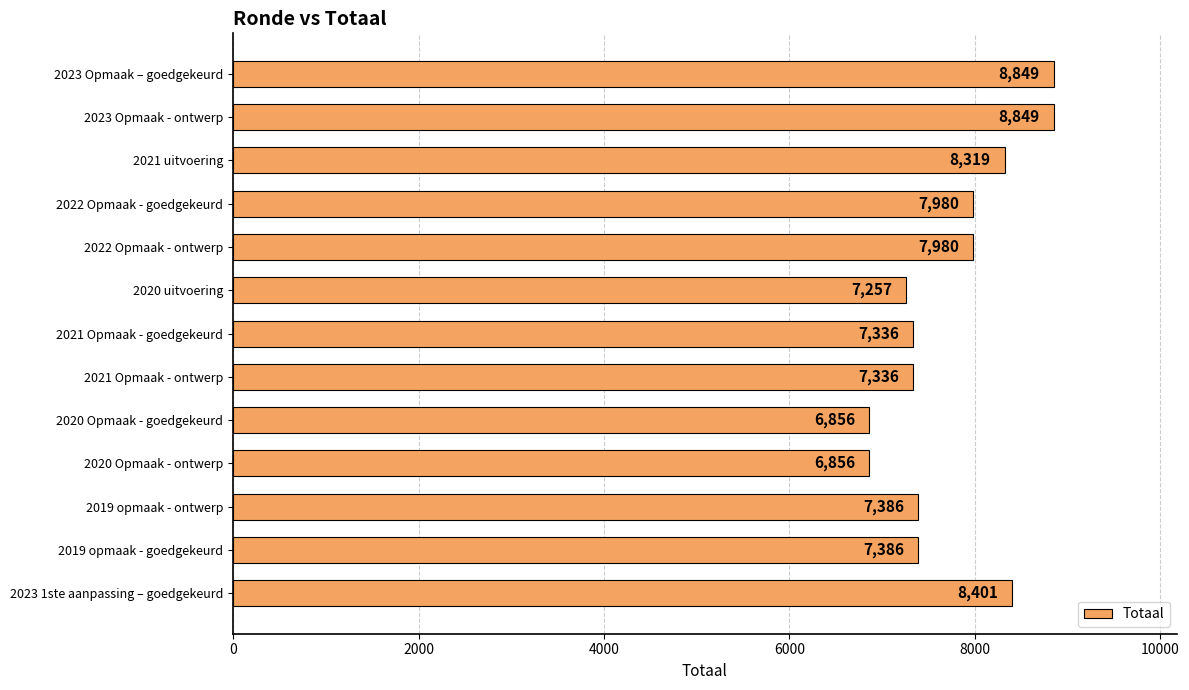

Are the bars horizontal?

Yes